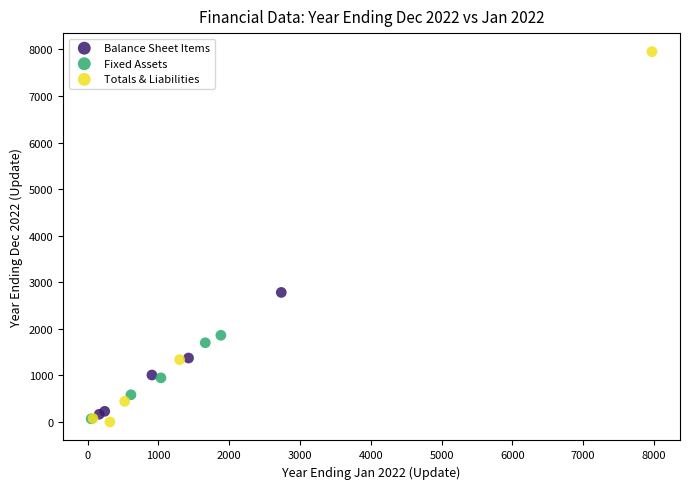

Which series has the largest Y range (max minus min)?

Totals & Liabilities